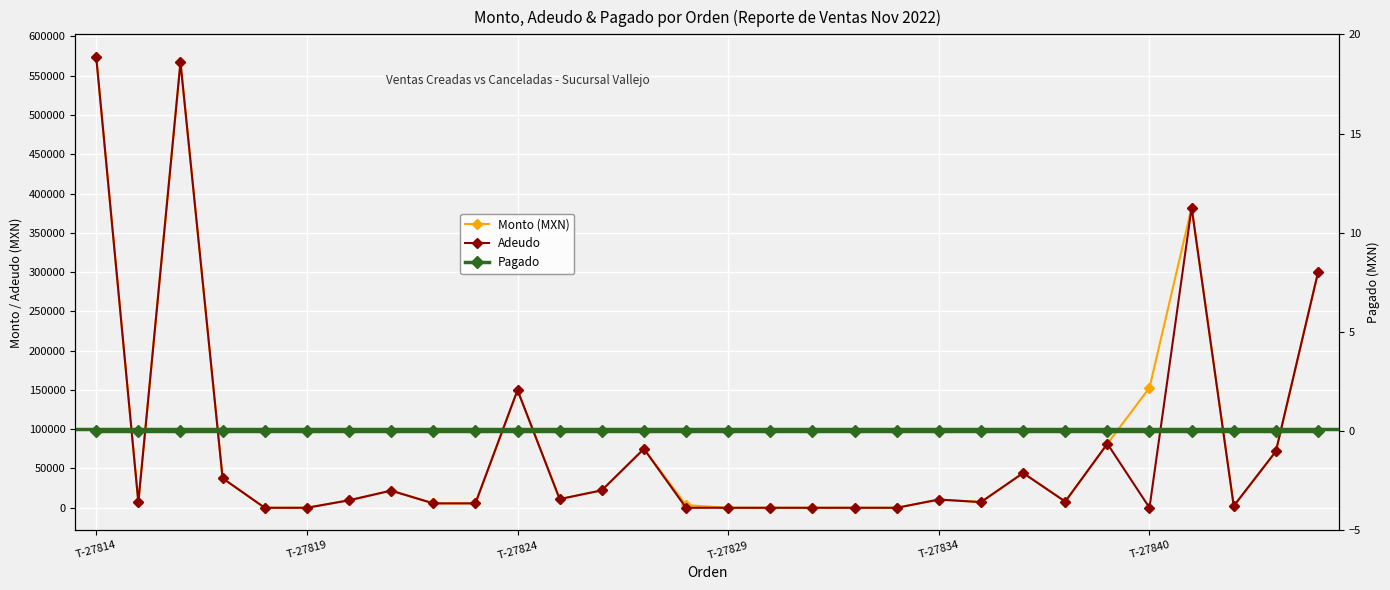

True or false: Adeudo and Monto (MXN) intersect in this chart.

False